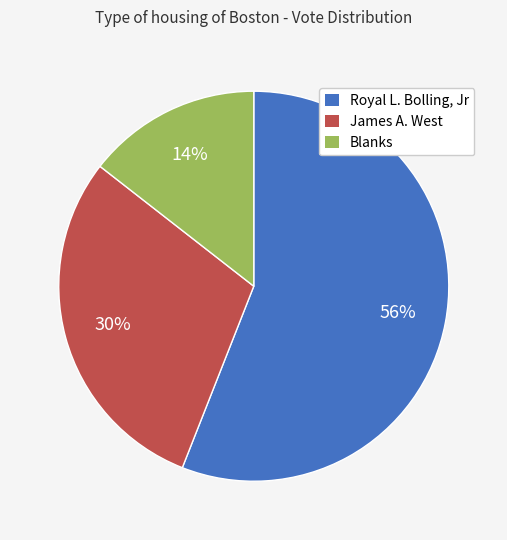

Combined, do James A. West and Royal L. Bolling, Jr account for over 50%?

Yes